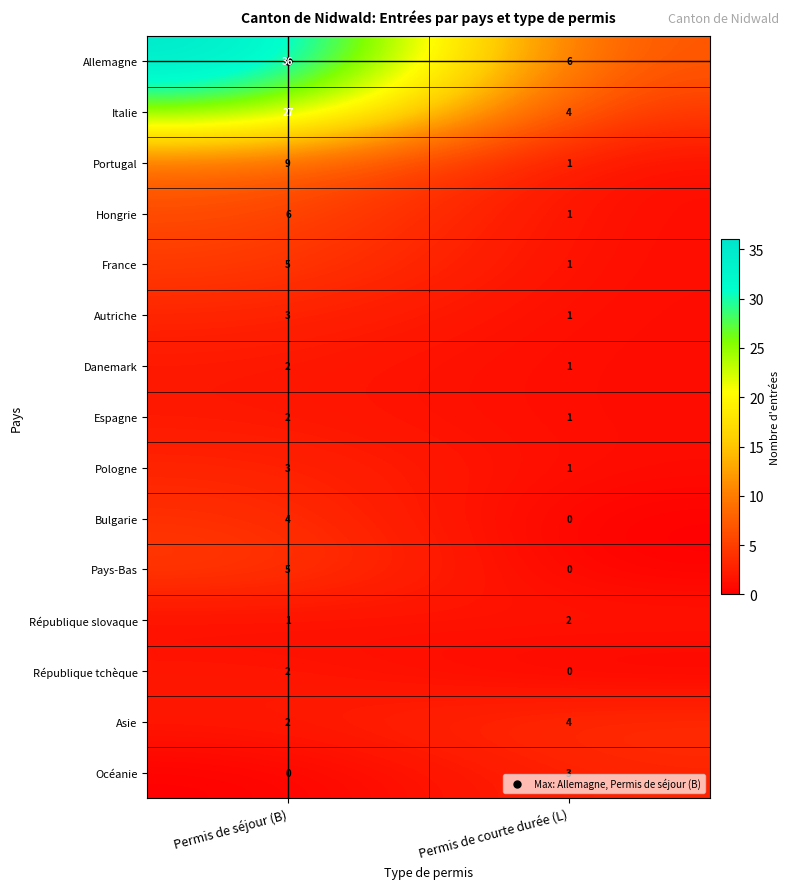

What is the difference between the highest and lowest values at Permis de séjour (B)?

36